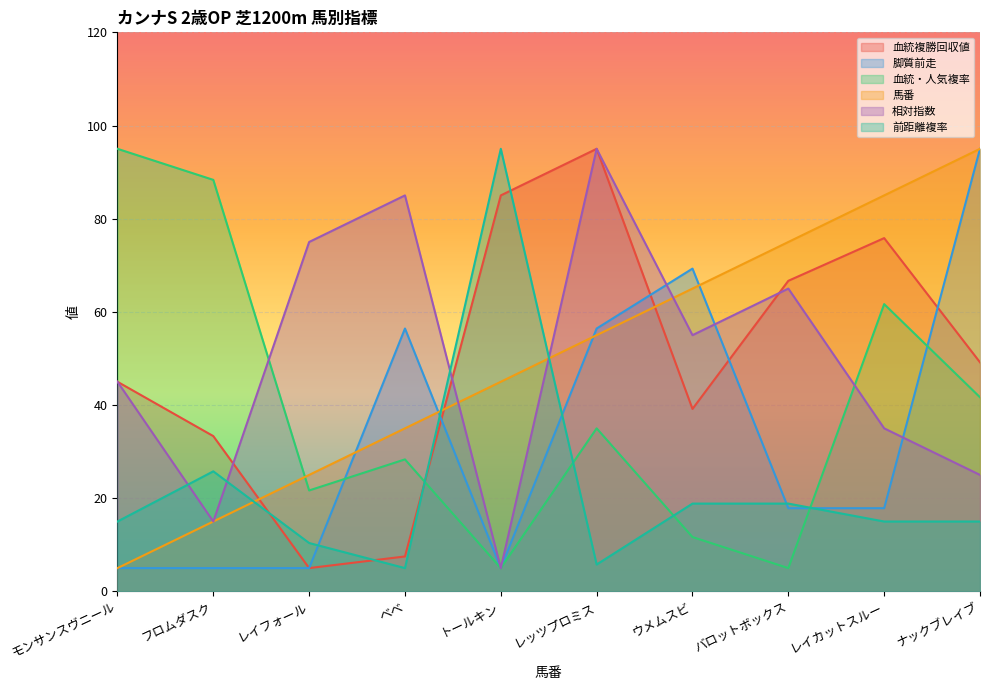

How many lines are shown in the chart?

6